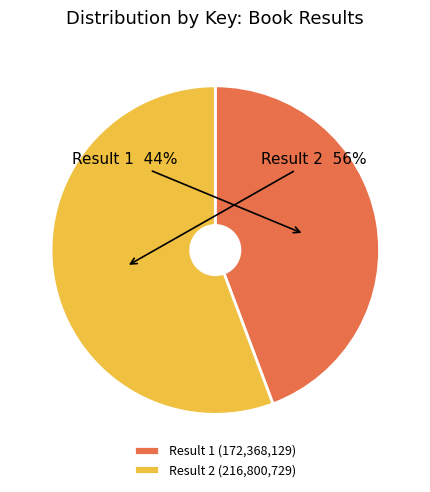

True or false: Result 2 accounts for 43% of the total.

False